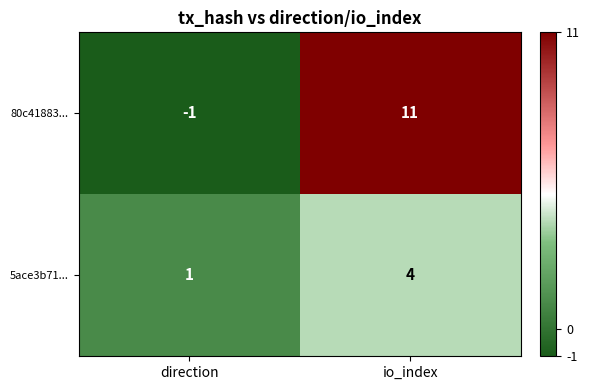

At how many categories does at least one series exceed 2?

1